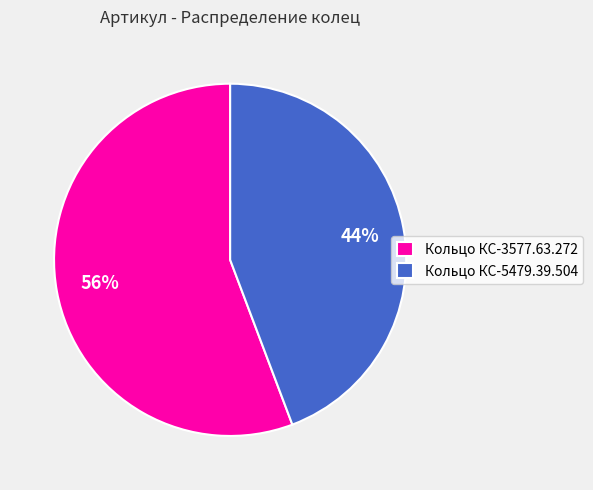

Is there a majority slice in this chart?

Yes